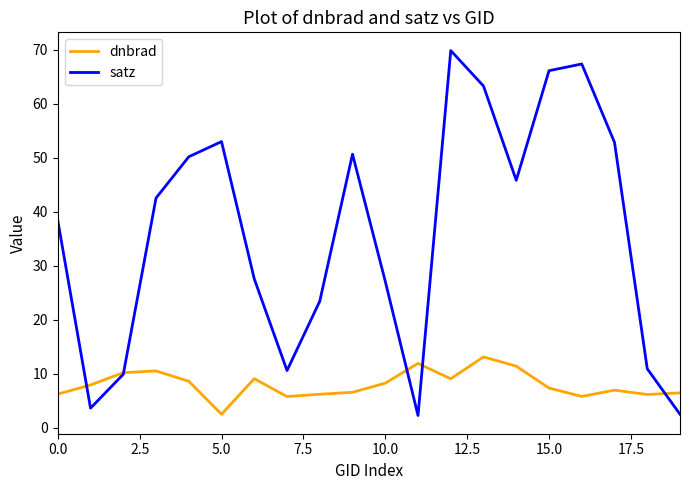

Rank the series by their average value, from lowest to highest.

dnbrad, satz